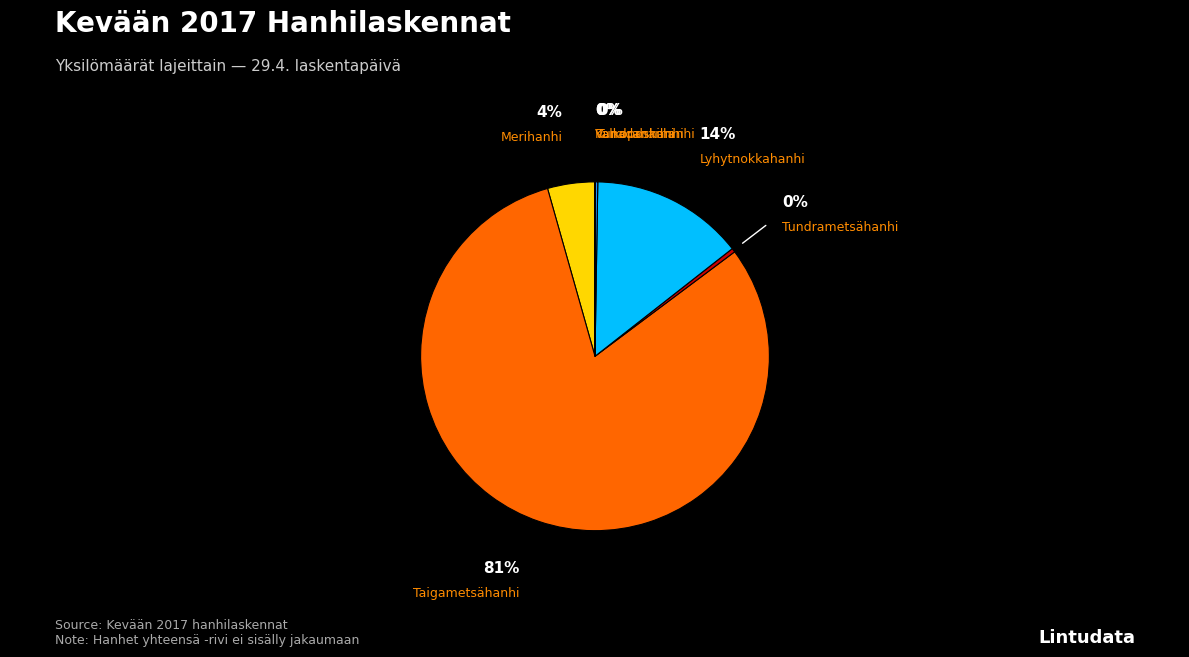

Is there any slice that represents more than half of the pie?

Yes